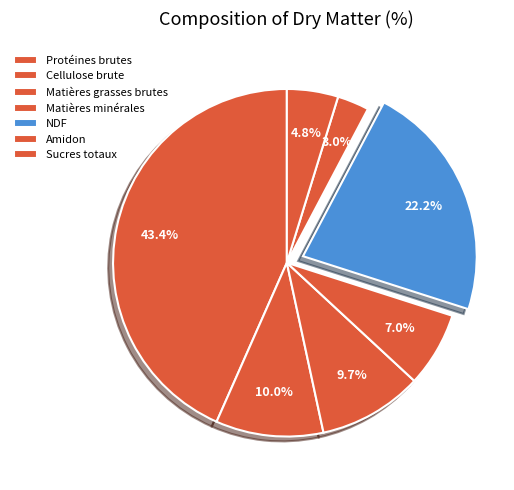

Count the number of slices in the pie.

7